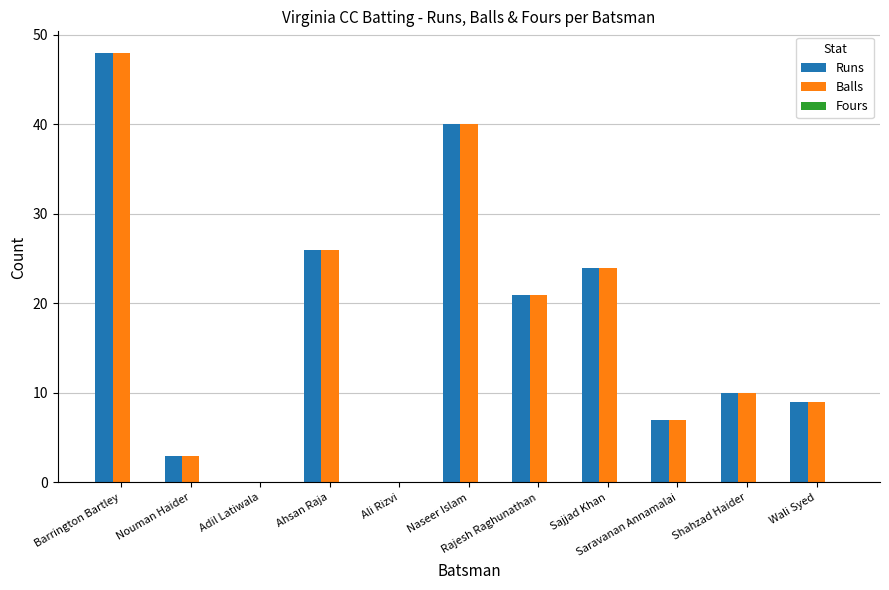

What is the maximum value shown in the chart?

48